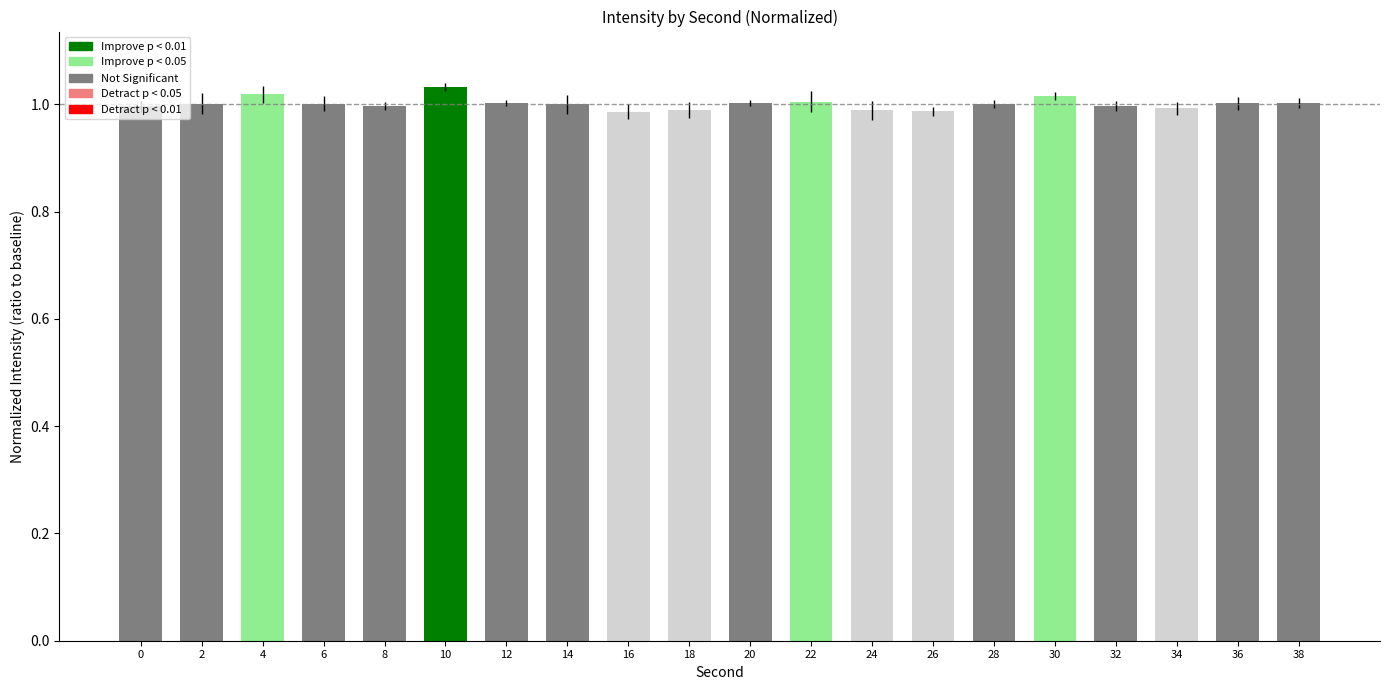

How many categories are shown in the chart?

20